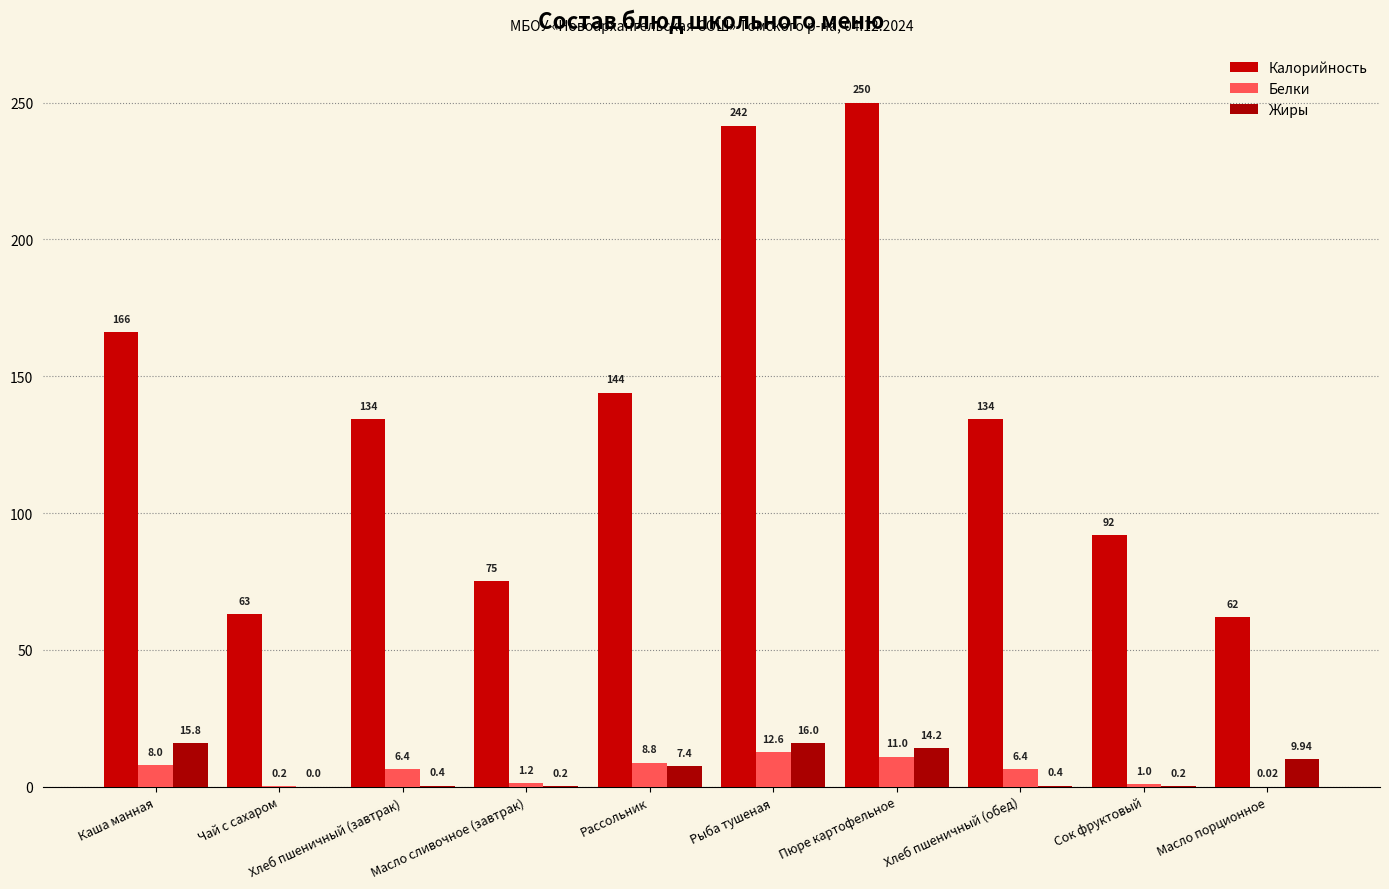

What is the total value across all series at Масло порционное?

72.0